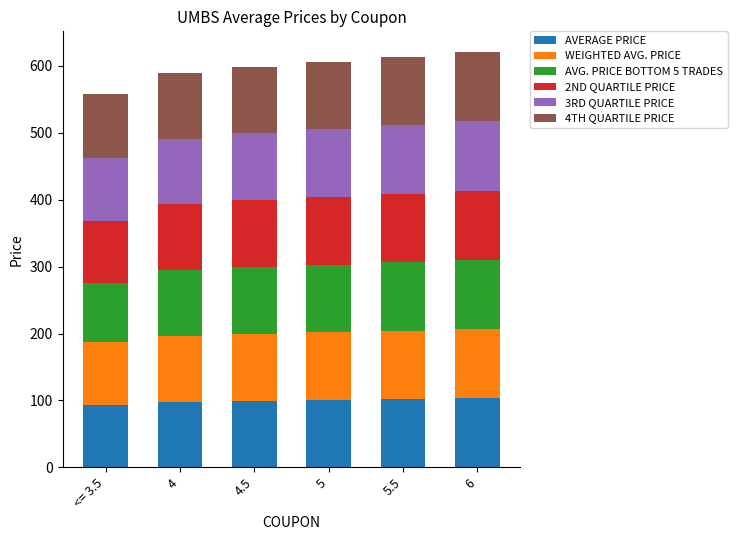

What is the sum of the AVERAGE PRICE values at 5.5 and <= 3.5?

195.6